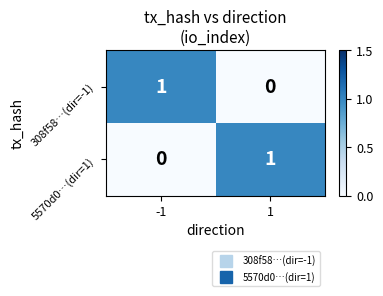

Is it true that 5570d0…(dir=1) equals -1 at -1?

False